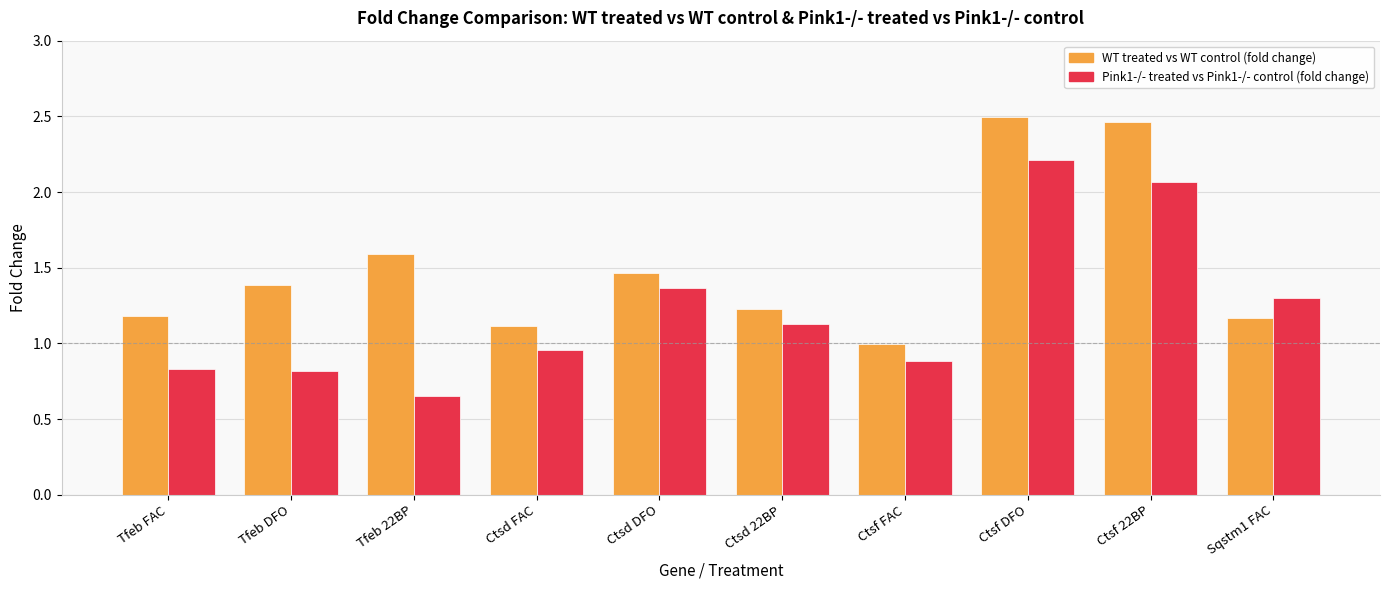

How many data points does each series have?

10